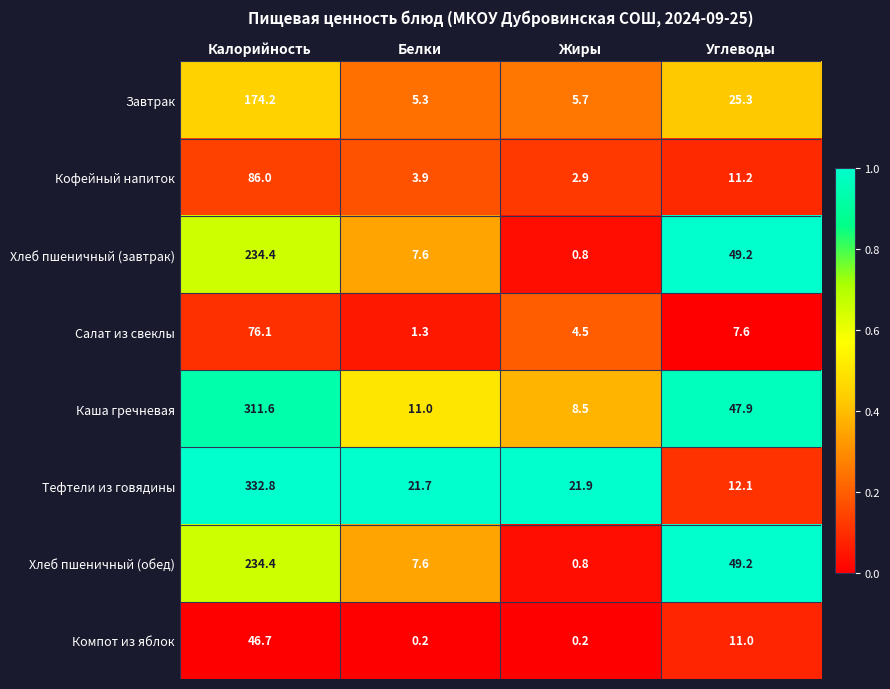

Is the value of Завтрак at Углеводы greater than the value of Салат из свеклы at Жиры?

Yes